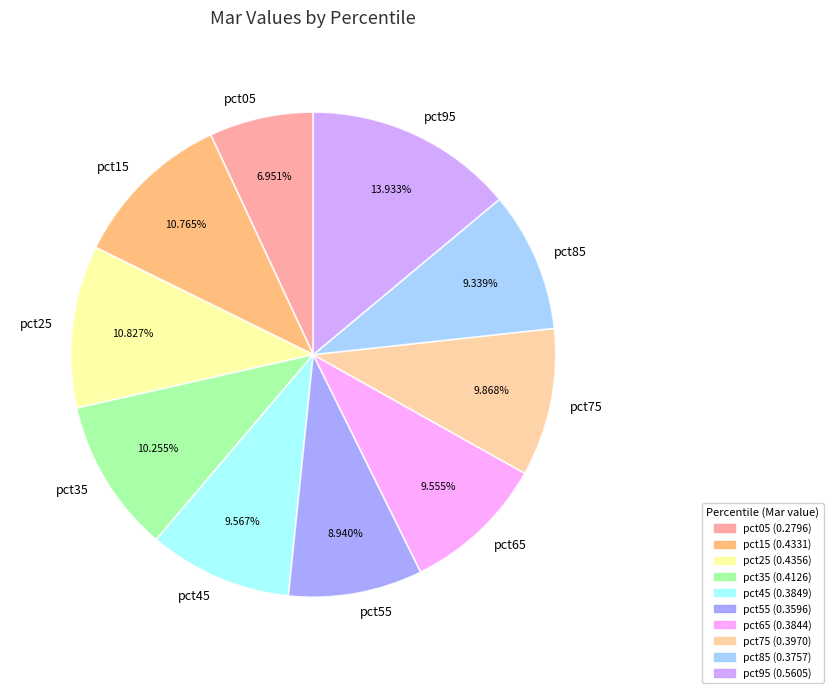

What portion of the pie excludes pct55?

91.1%